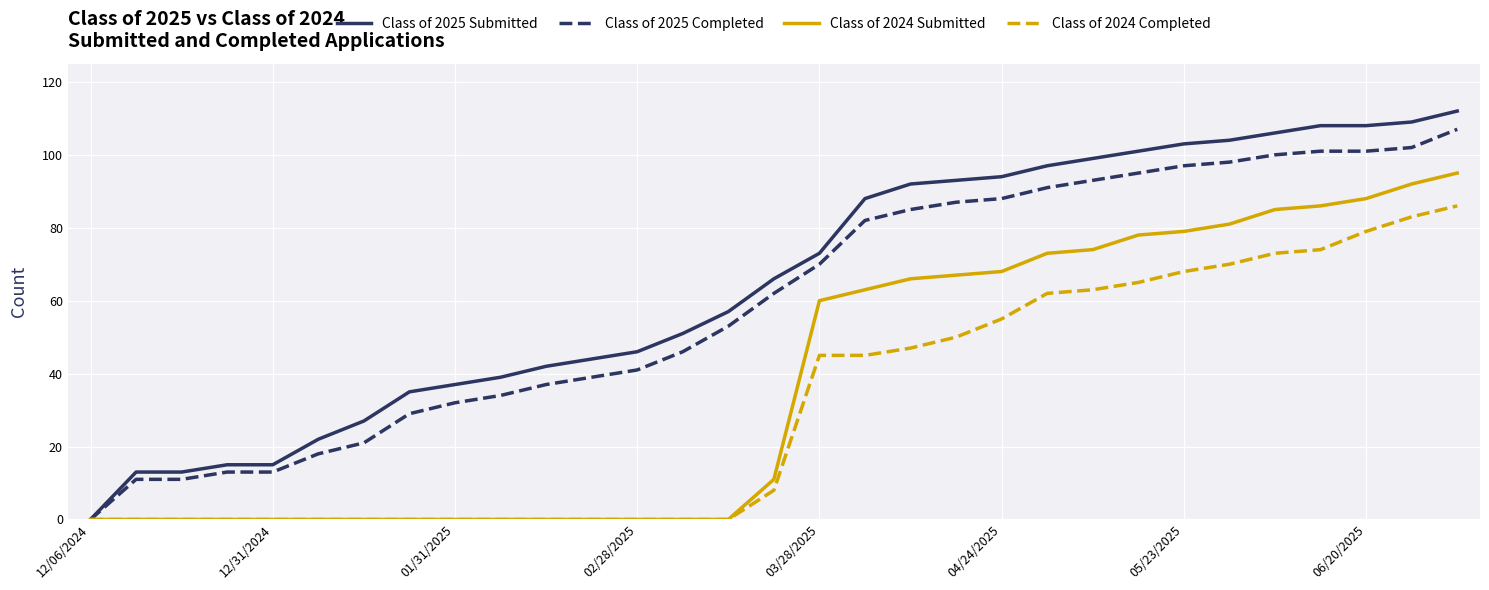

List the series in order of their peak value, highest first.

Class of 2025 Submitted, Class of 2025 Completed, Class of 2024 Submitted, Class of 2024 Completed